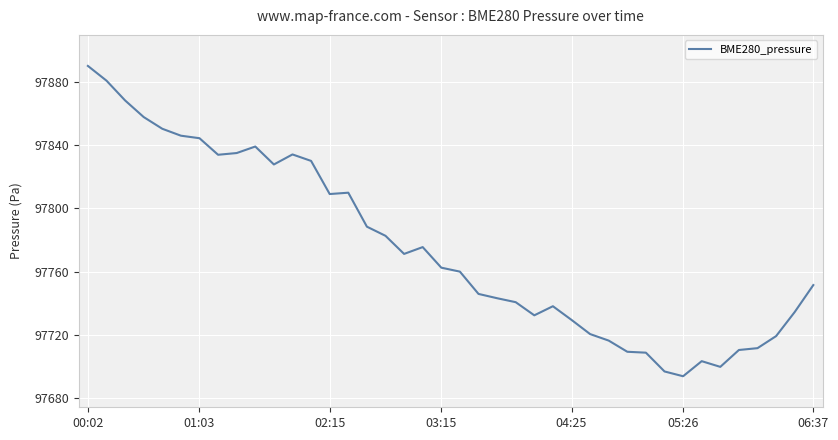

What is the difference between the maximum and minimum values?

196.1